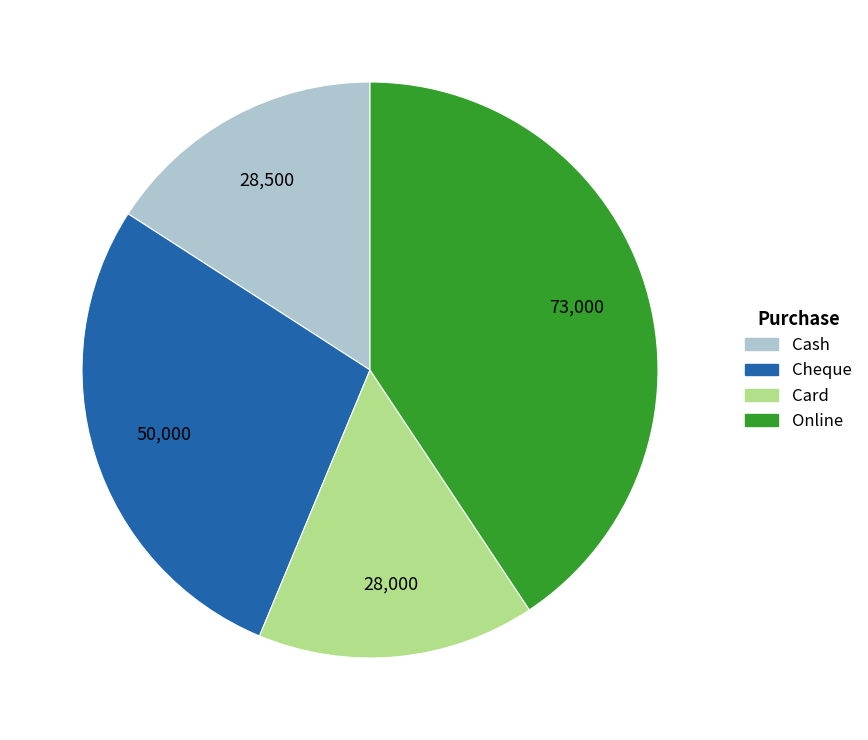

Combined, do Online and Cash account for over 50%?

Yes